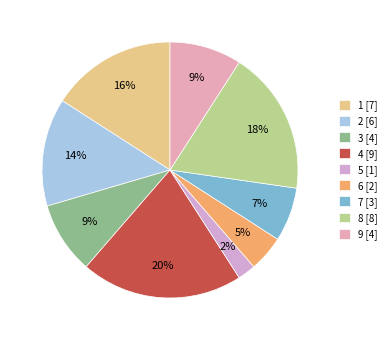

What is the ratio of the value at 1 to the value at 8?

0.9